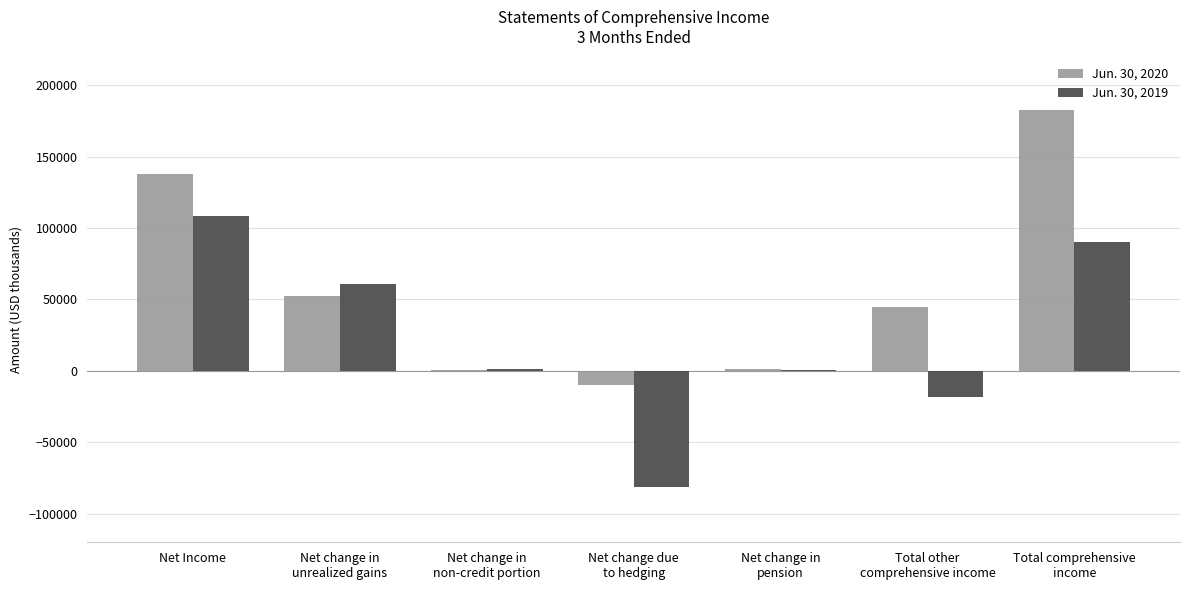

Which series has the largest total across all categories?

Jun. 30, 2020